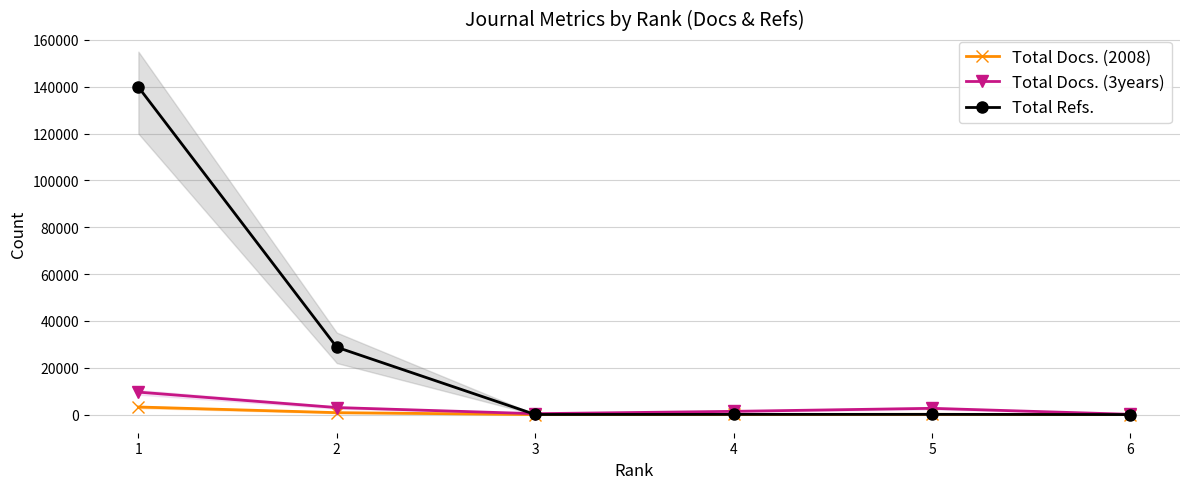

Reading left to right, list all the values displayed in this chart.

Total Docs. (2008): 3238	819	24	54	110	3
Total Docs. (3years): 9592	2999	377	1379	2671	108
Total Refs.: 139887	28760	41	84	94	6